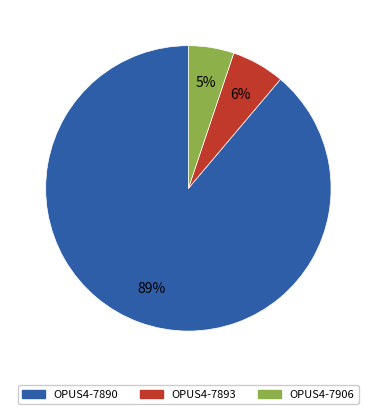

To the nearest percent, what percentage of the pie is OPUS4-7906?

5%